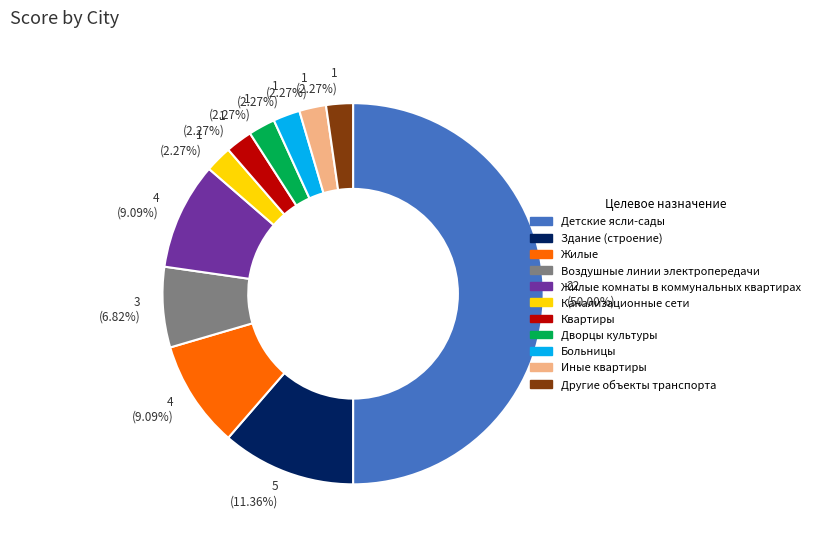

How many slices are in this pie chart?

11